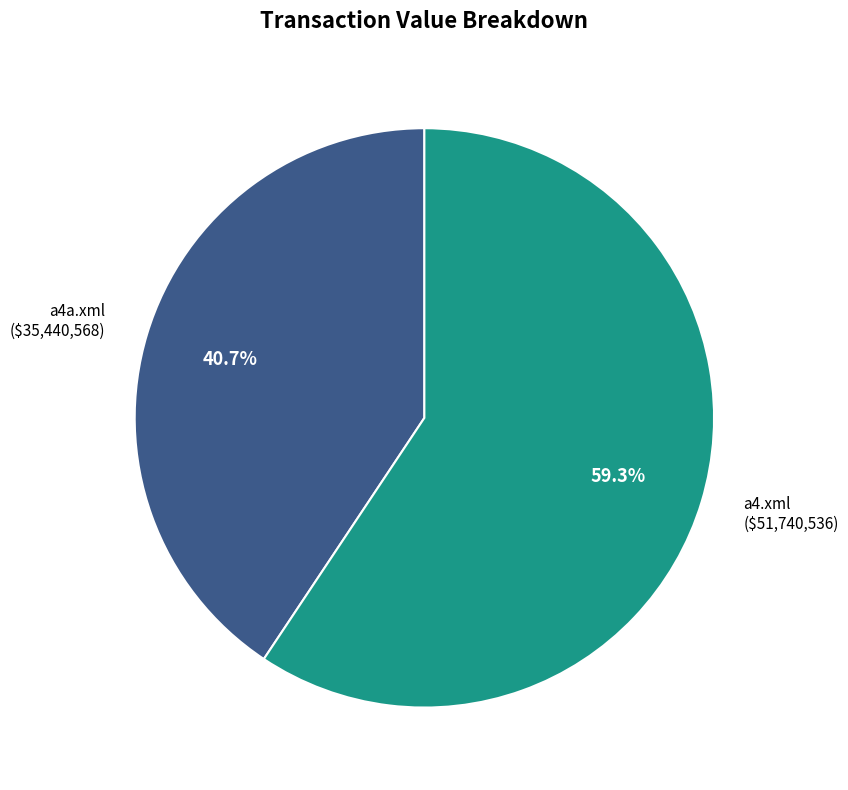

To the nearest percent, what is the average slice percentage?

50%